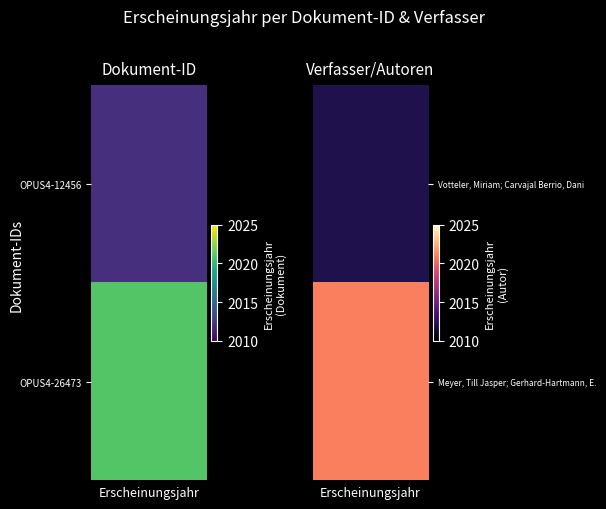

Which series has the largest range (max minus min)?

Votteler, Miriam; Carvajal Berrio, Dani